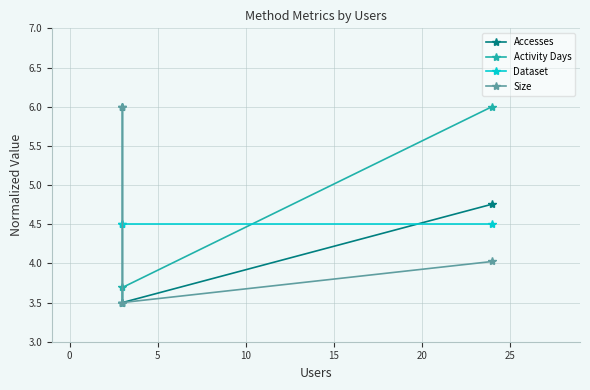

Read the Dataset value at 0.

4.5